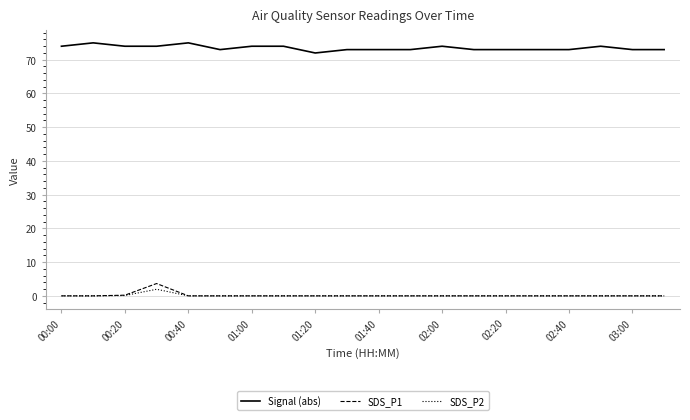

What is the maximum value shown in the chart?

75.0